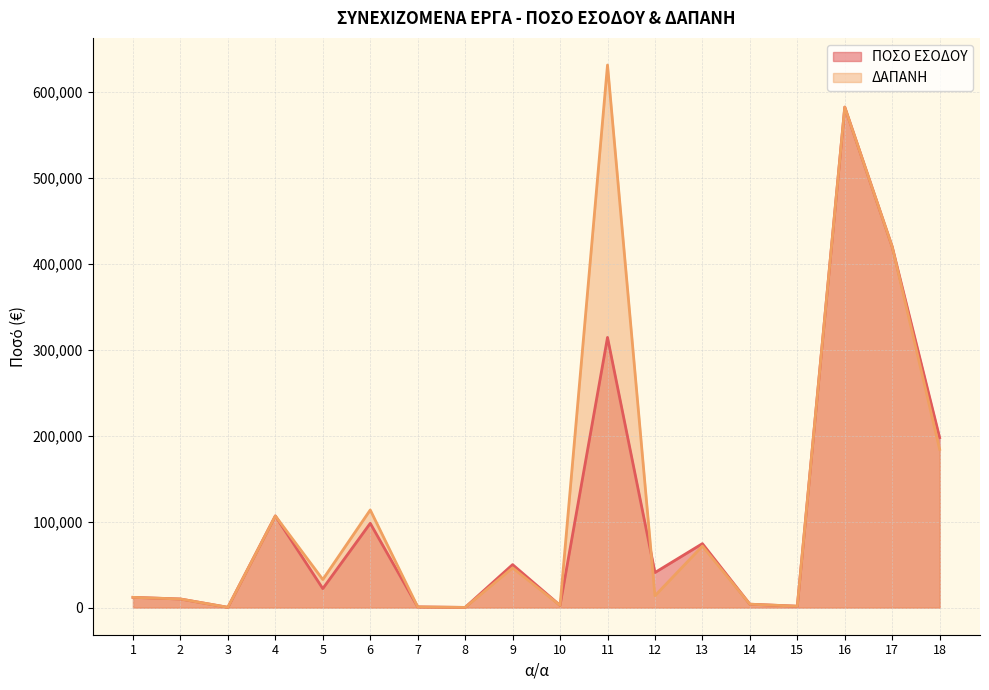

How many data points in ΠΟΣΟ ΕΣΟΔΟΥ are less than 40780?

9